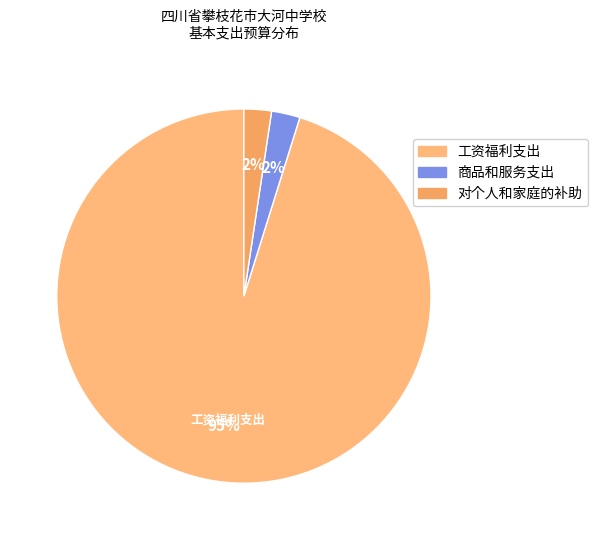

Between 对个人和家庭的补助 and 工资福利支出, which is larger?

工资福利支出